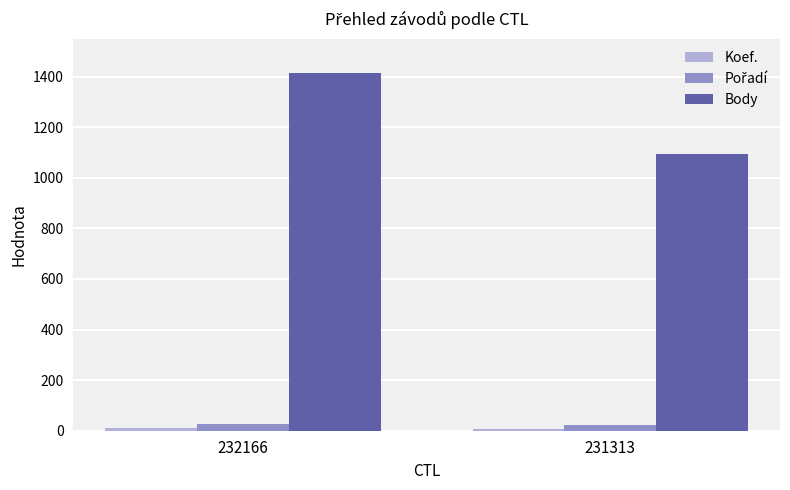

At which category is the sum across all series the highest?

232166